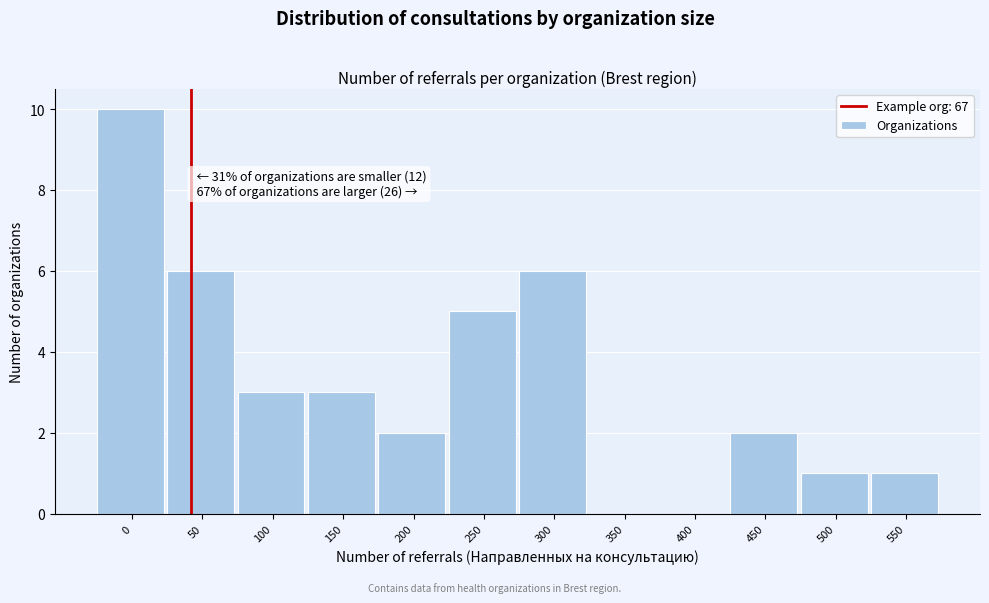

Reading right to left, transcribe all the data shown in this chart.

550=1	500=1	450=2	400=0	350=0	300=6	250=5	200=2	150=3	100=3	50=6	0=10